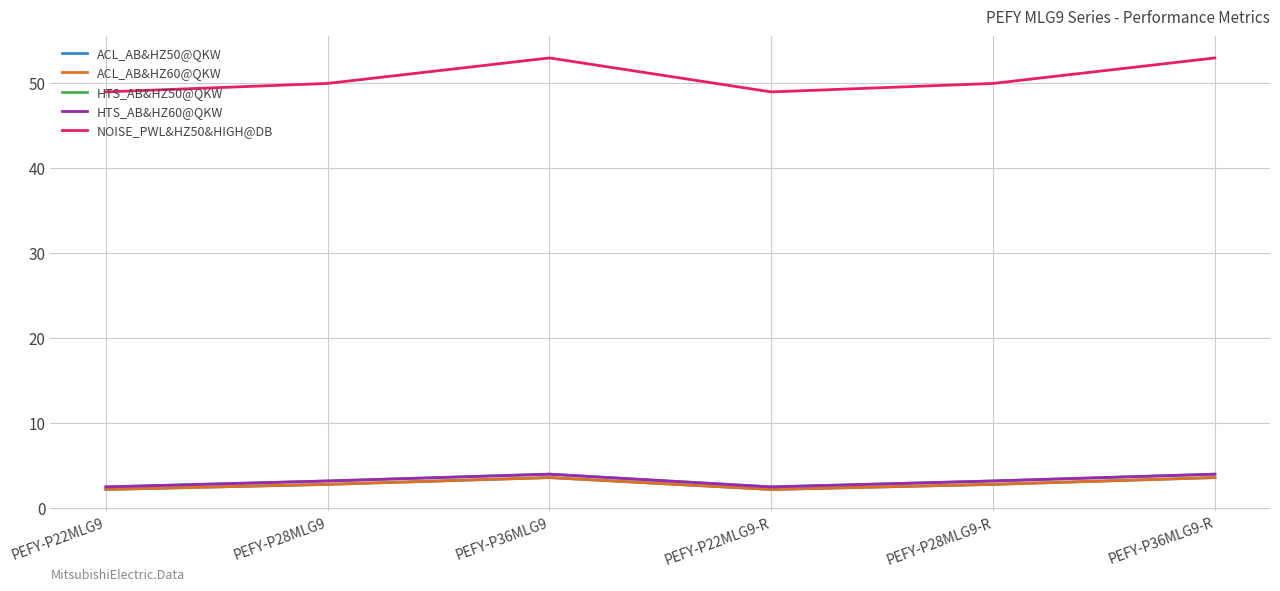

True or false: NOISE_PWL&HZ50&HIGH@DB has a value of 21.2 at PEFY-P36MLG9.

False